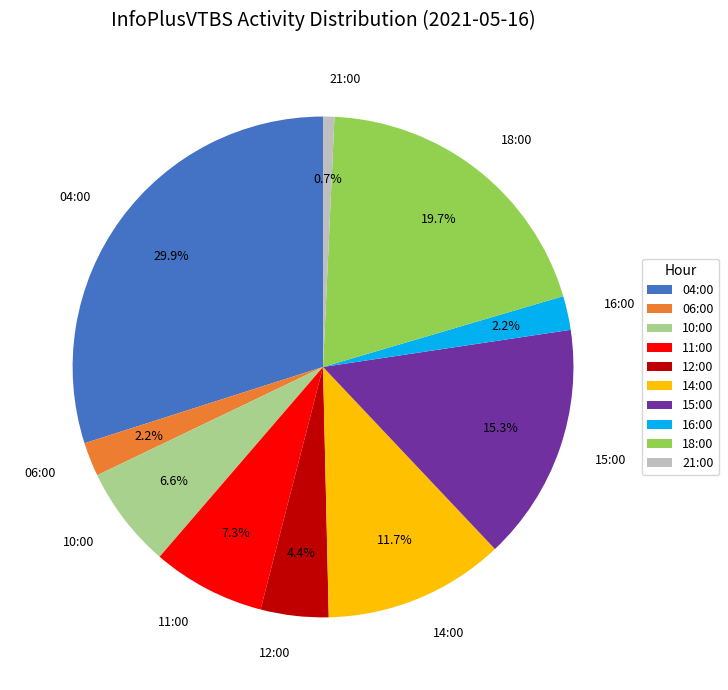

To the nearest percent, what percentage of the pie is 18:00?

20%